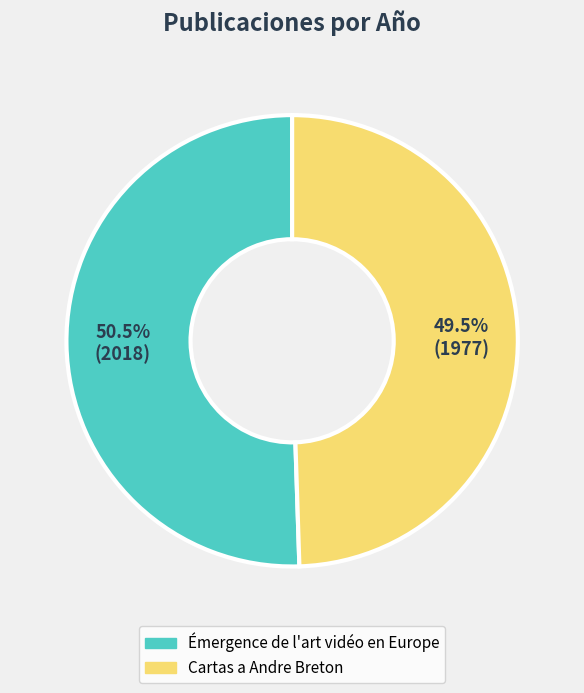

Is the sum of Cartas a Andre Breton and Émergence de l'art vidéo en Europe greater than half?

Yes